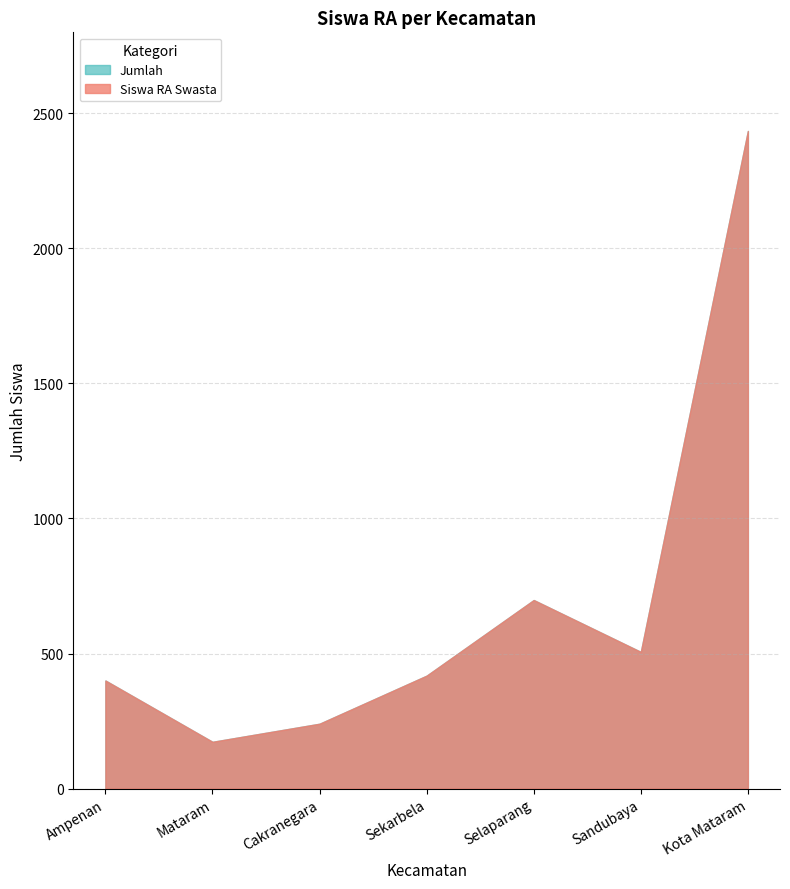

How many categories are shown in the chart?

7